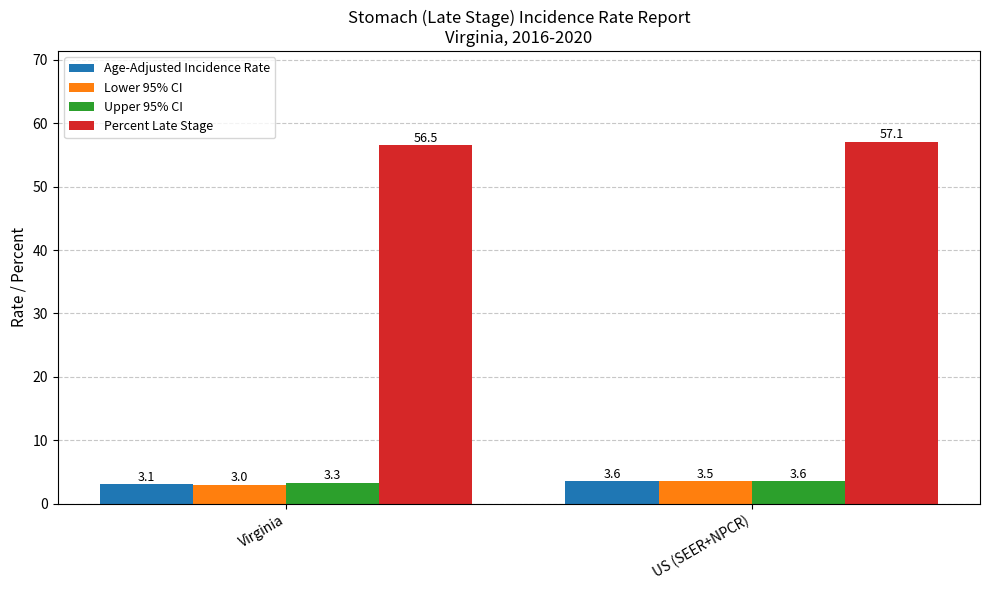

At how many categories does at least one series exceed 3?

2